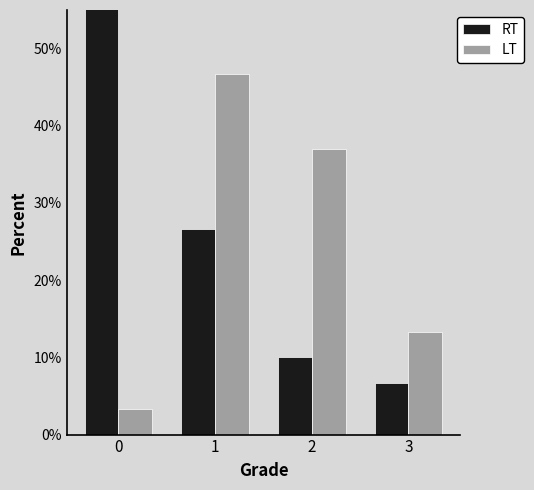

What is the sum of the LT values at 0 and 2?

40.3